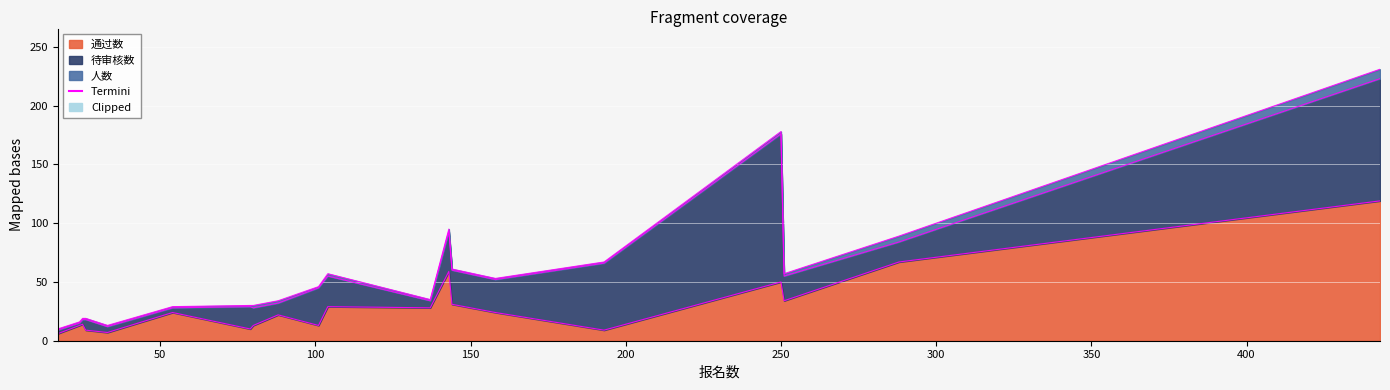

How many lines are shown in the chart?

3